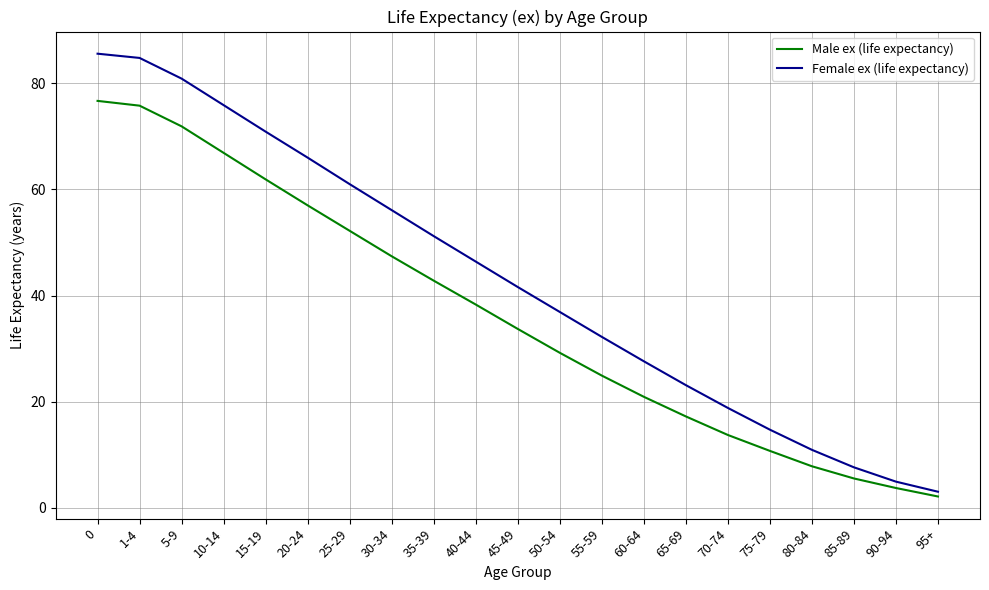

What is the greatest value displayed?

85.6